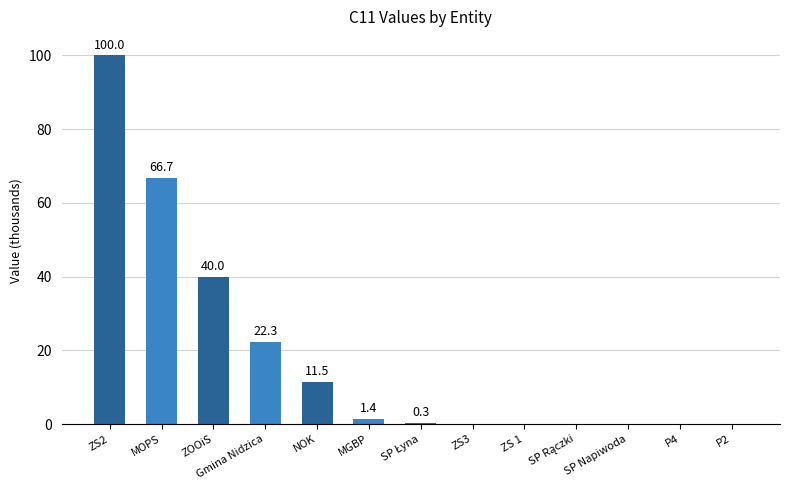

What is the average value?

18.6